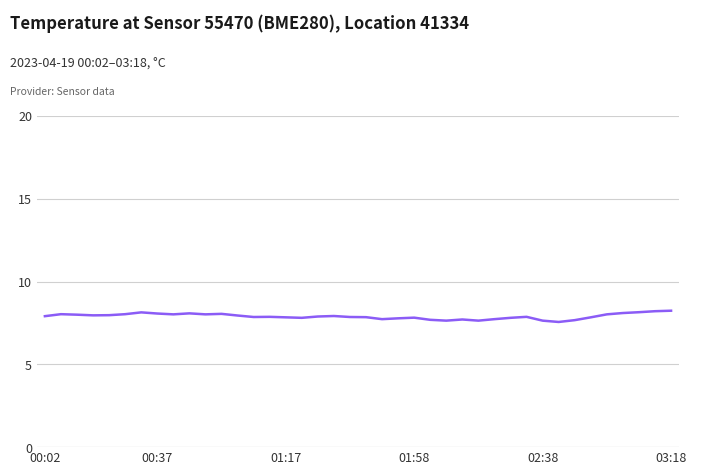

What is the minimum value shown in the chart?

7.6